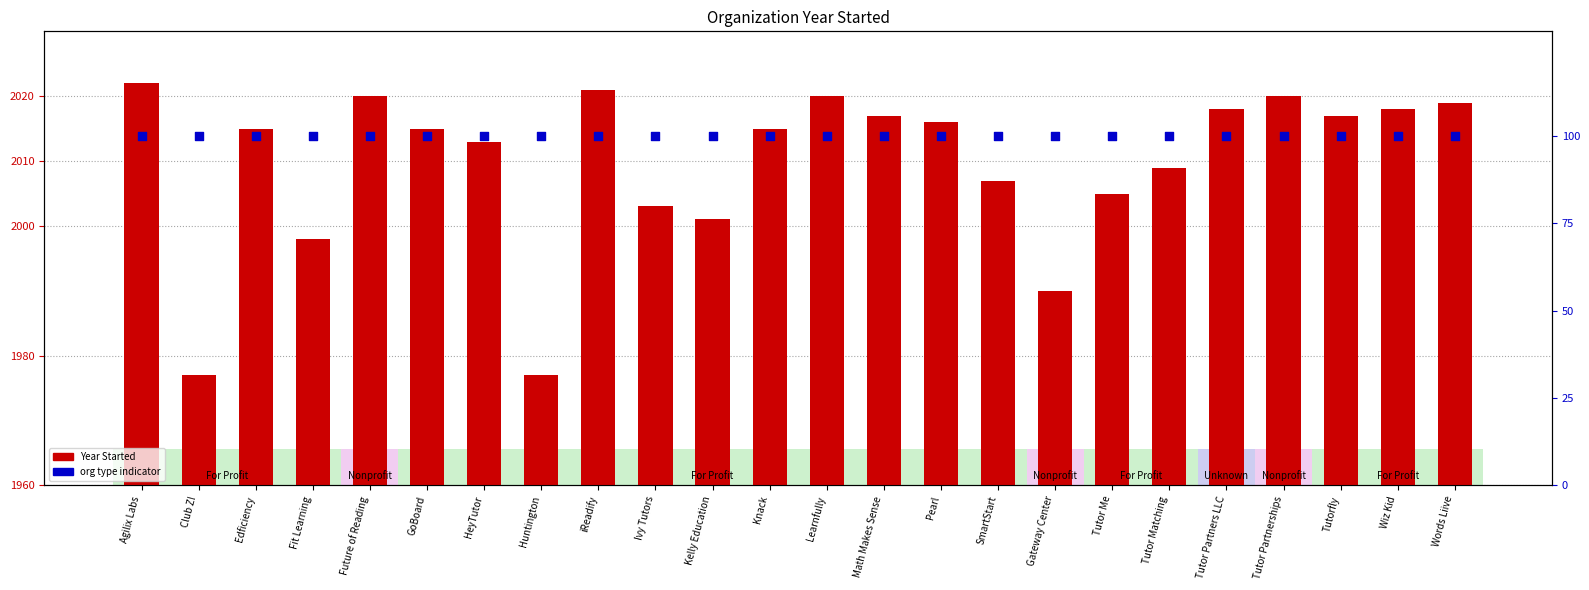

At which category is the sum across all series the highest?

Agilix Labs